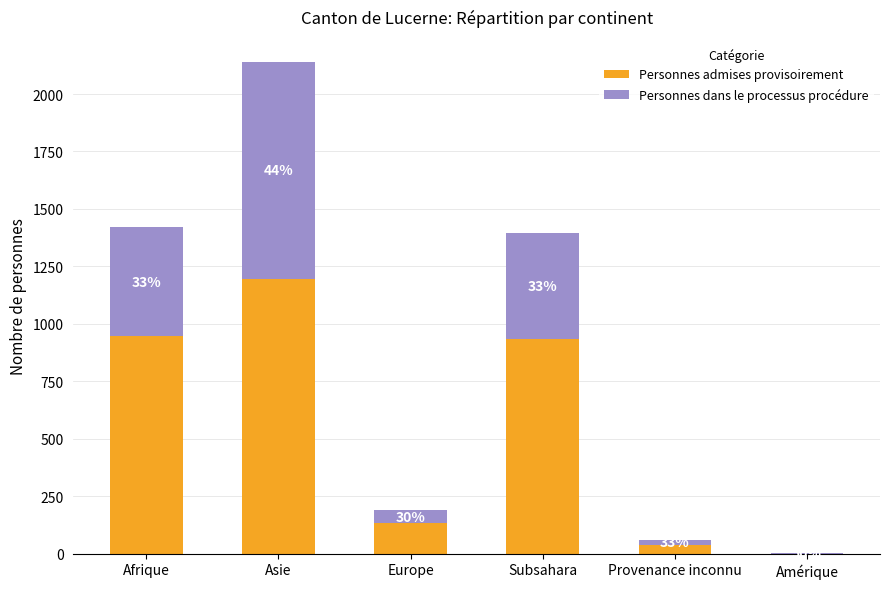

What are all the series names shown in the legend?

Personnes admises provisoirement, Personnes dans le processus procédure